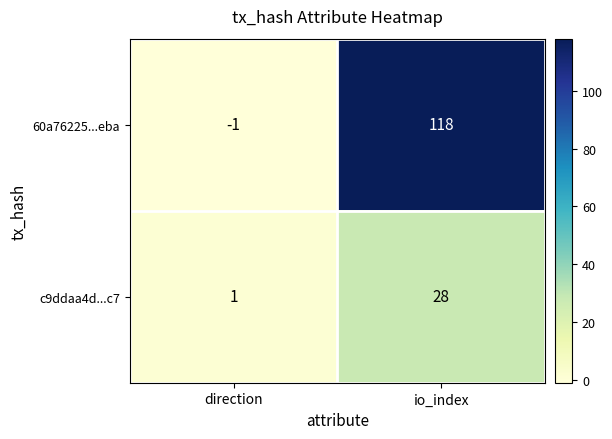

What is the approximate value of c9ddaa4d...c7 at io_index?

28